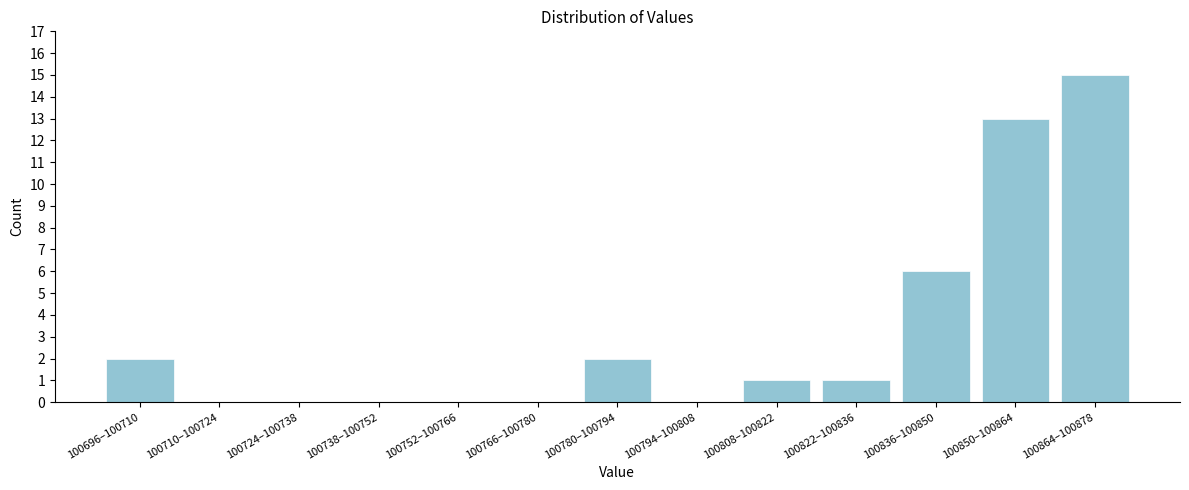

Reading right to left, list all the values displayed in this chart.

100864–100878=15	100850–100864=13	100836–100850=6	100822–100836=1	100808–100822=1	100794–100808=0	100780–100794=2	100766–100780=0	100752–100766=0	100738–100752=0	100724–100738=0	100710–100724=0	100696–100710=2